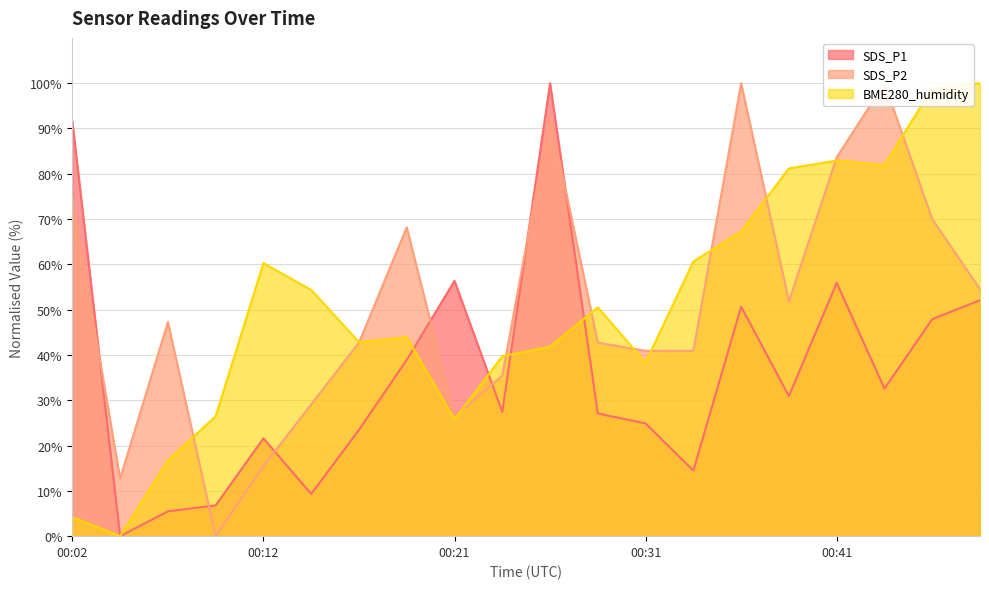

At which category does SDS_P2 reach its first local valley?

00:04